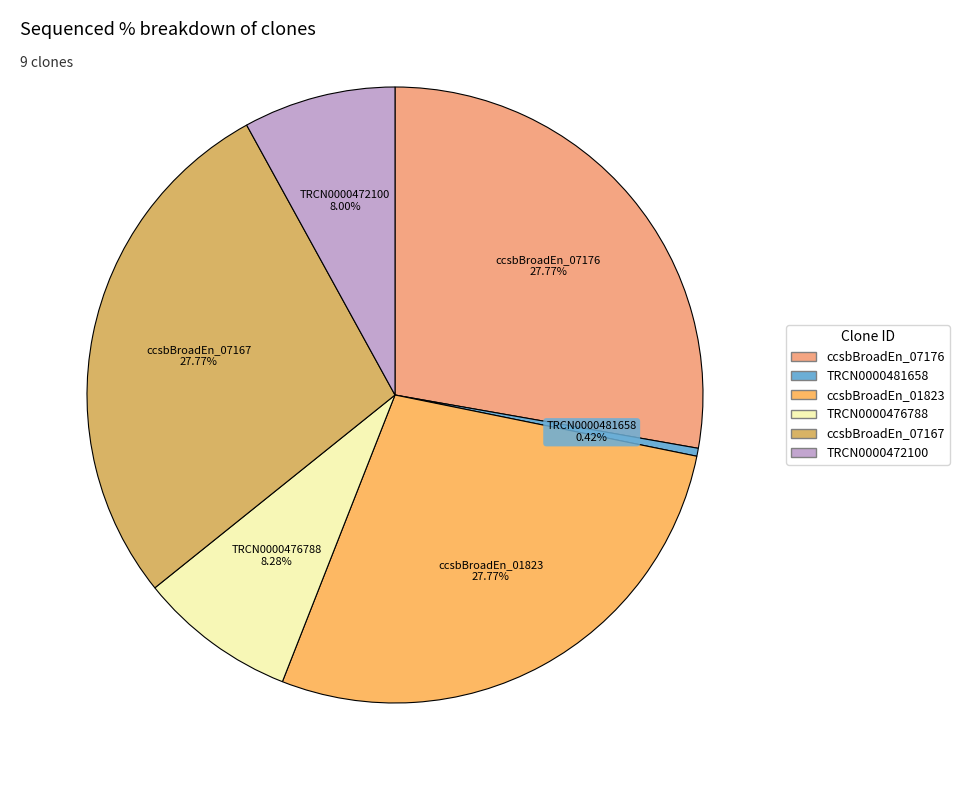

What is the largest slice in the pie chart?

ccsbBroadEn_07176